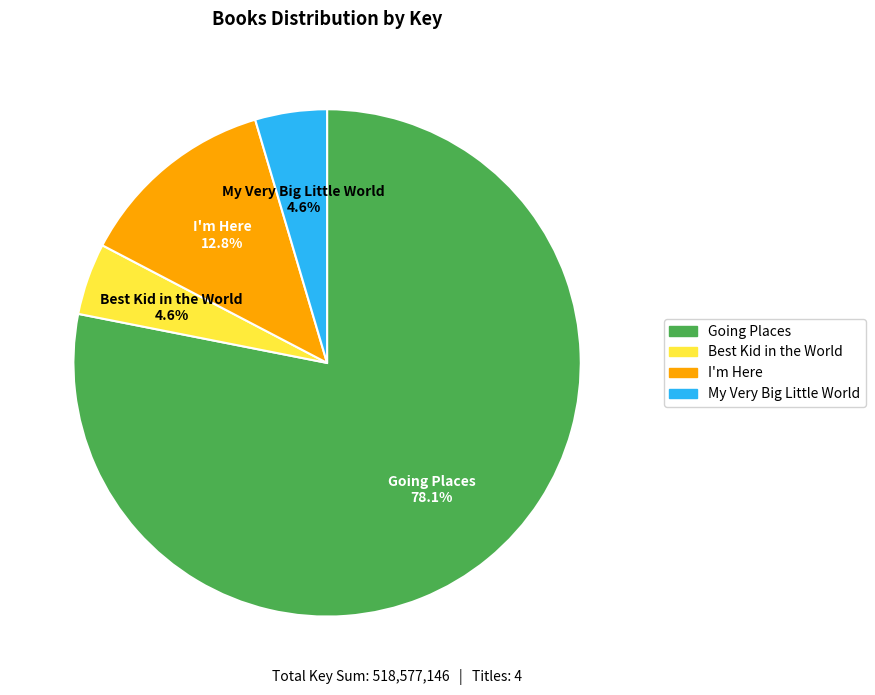

What portion of the pie excludes I'm Here?

87.2%